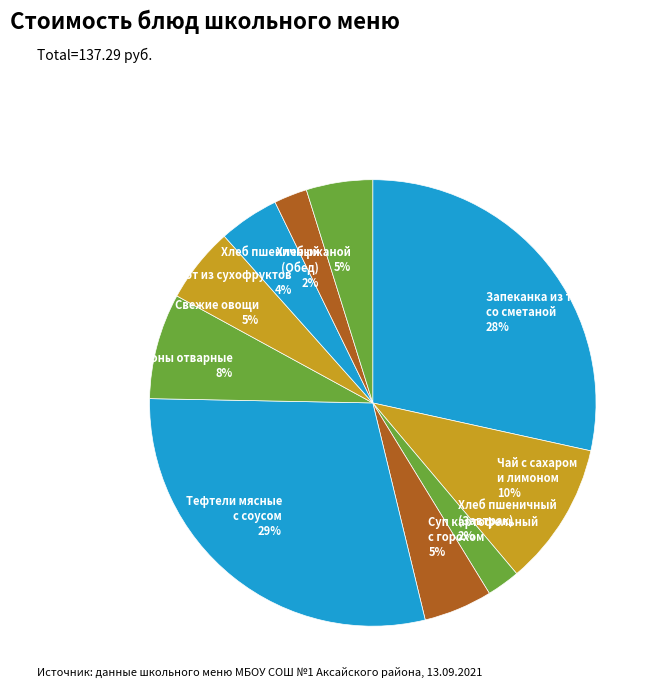

To the nearest percent, what is the average slice percentage?

10%